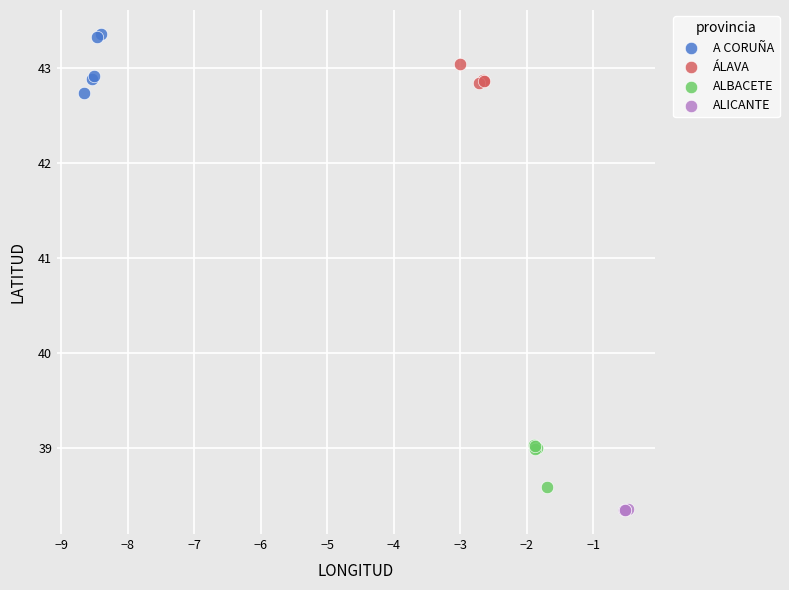

What are all the series names shown in the legend?

A CORUÑA, ÁLAVA, ALBACETE, ALICANTE